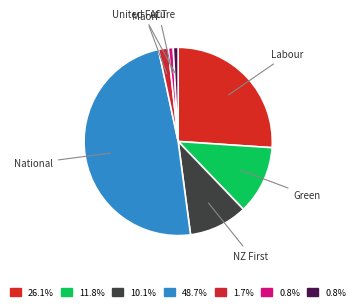

Which has a higher value, Labour or Green?

Labour